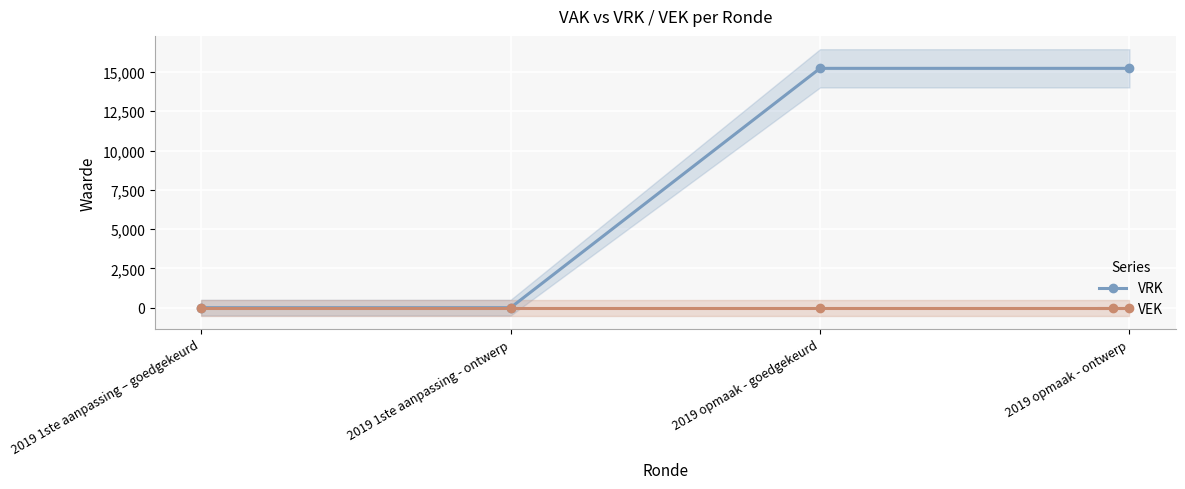

True or false: VEK and VRK cross at least once.

False